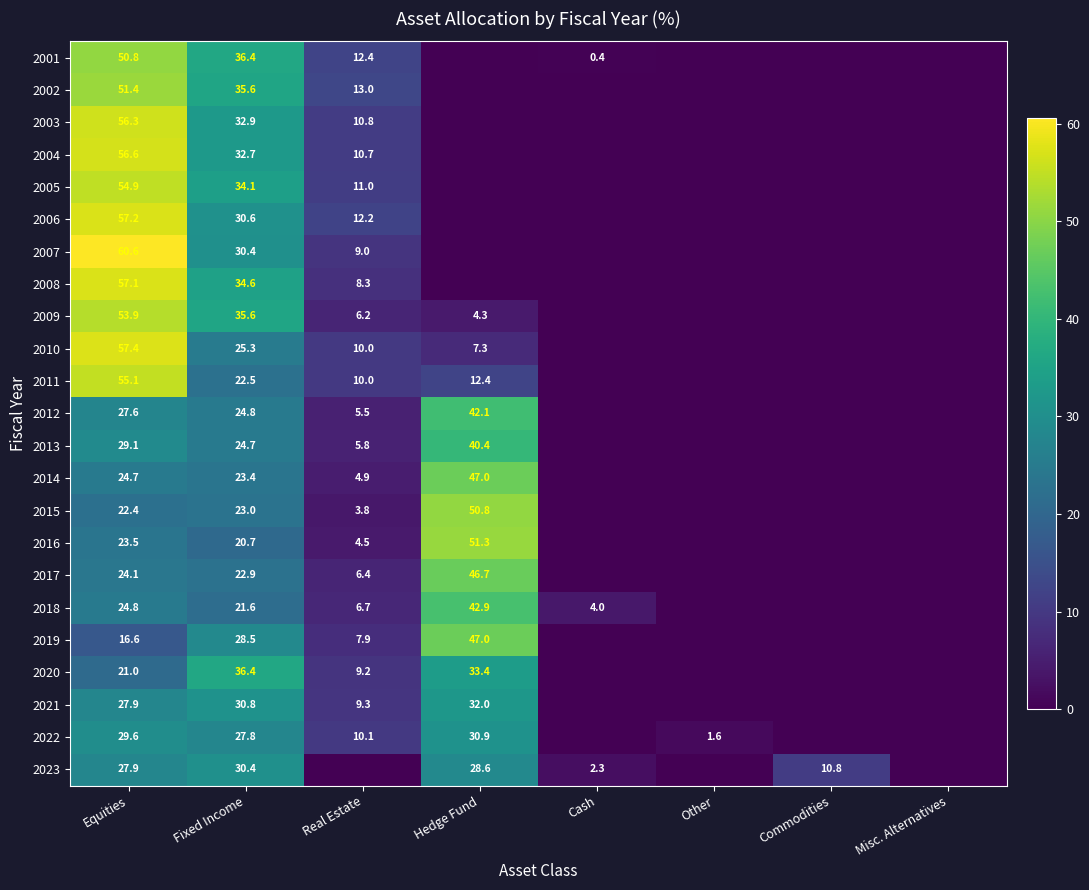

What is the sum of the 2023 values at Cash and Commodities?

13.1